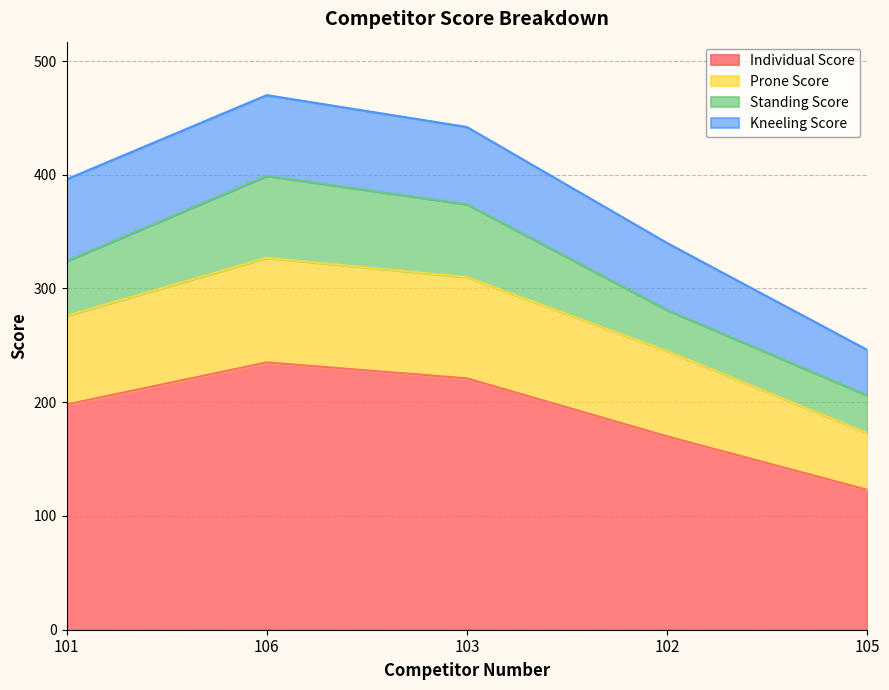

Is it true that Individual Score equals 35 at 105?

False